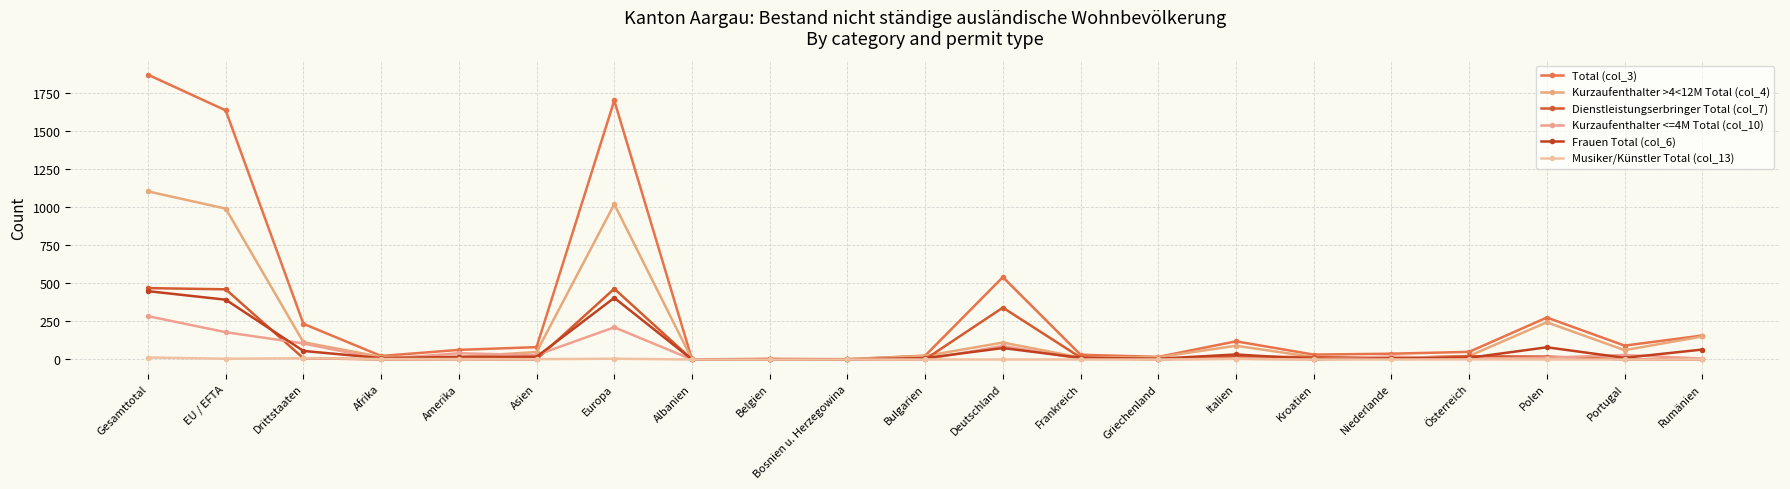

Rank the categories by Frauen Total (col_6) value from lowest to highest.

Albanien, Bosnien u. Herzegowina, Belgien, Kroatien, Griechenland, Niederlande, Afrika, Bulgarien, Frankreich, Österreich, Portugal, Amerika, Asien, Italien, Drittstaaten, Rumänien, Deutschland, Polen, EU / EFTA, Europa, Gesamttotal